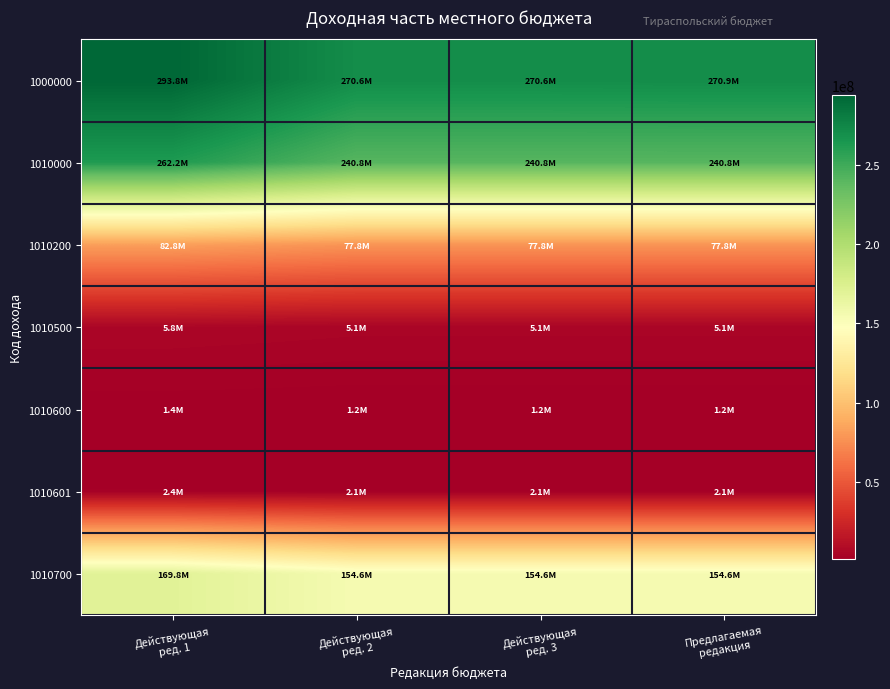

What is the difference between the highest and lowest values at Предлагаемая
редакция?

269733106